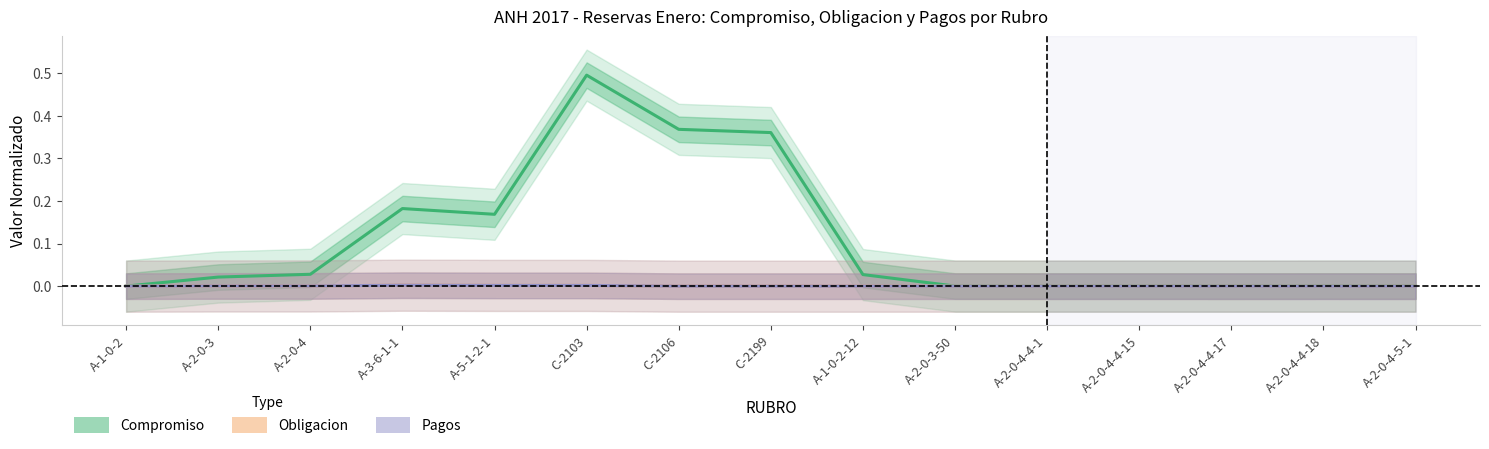

List the series in order of their peak value, lowest first.

Obligacion, Pagos, Compromiso